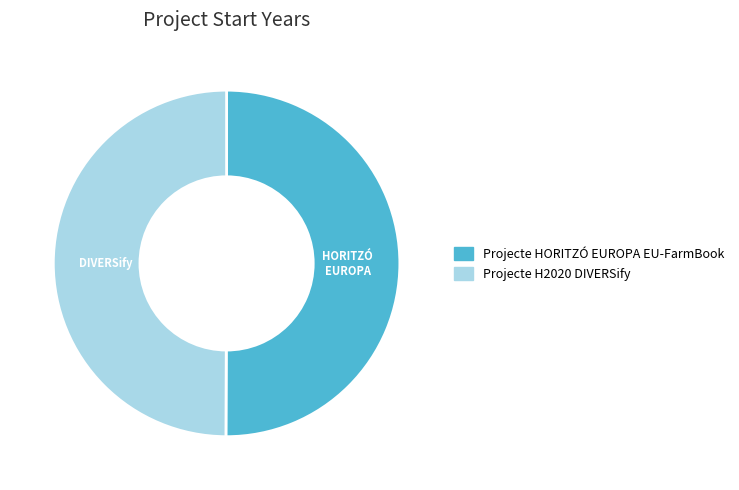

Is the sum of Projecte HORITZÓ EUROPA EU-FarmBook and Projecte H2020 DIVERSify greater than half?

Yes